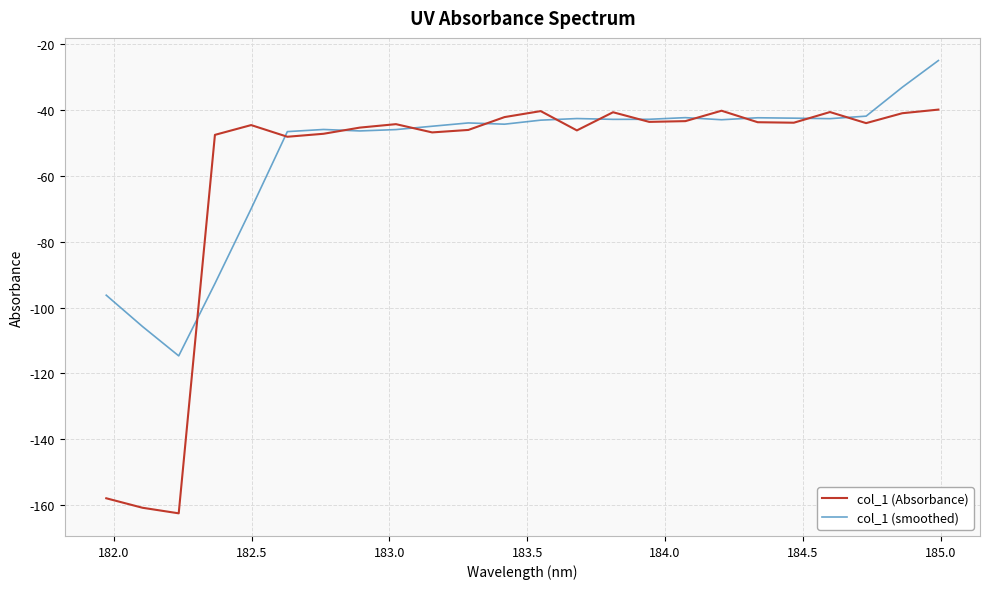

Which series has the widest spread of values?

col_1 (Absorbance)